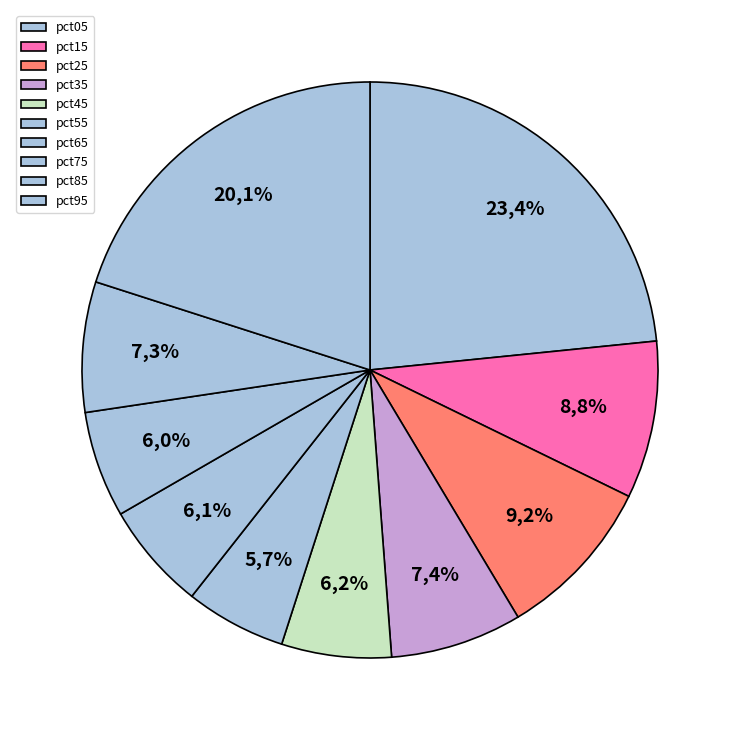

Combined, what portion of the pie is pct05 and pct95?

43.4%